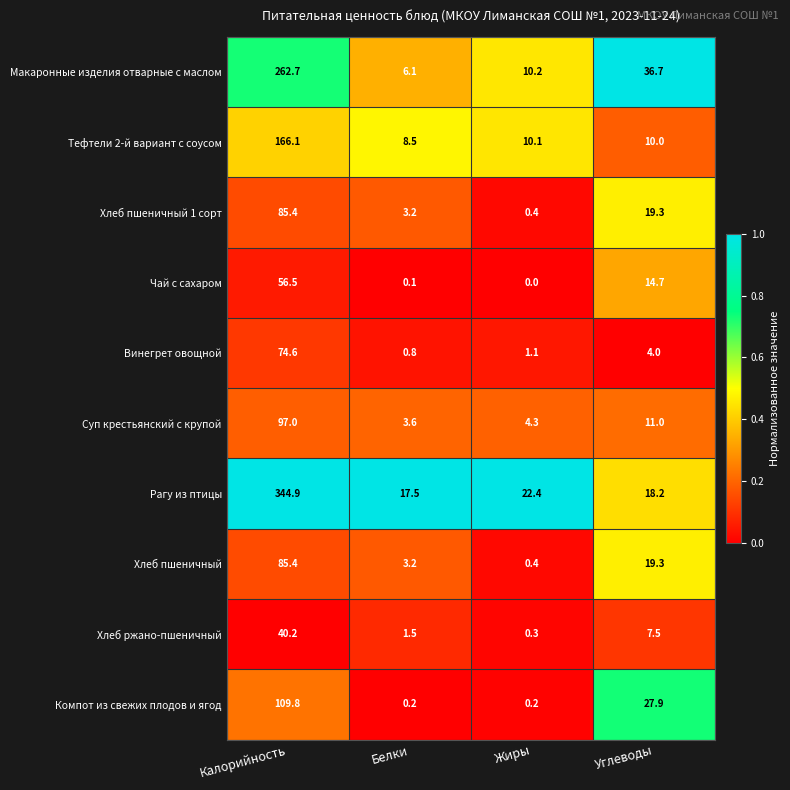

Which series has the largest total across all categories?

Рагу из птицы